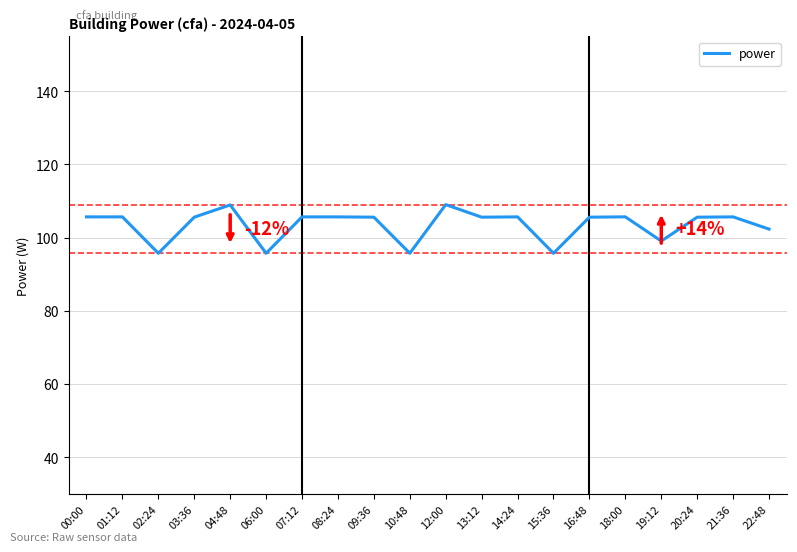

What is the greatest value displayed?

109.0